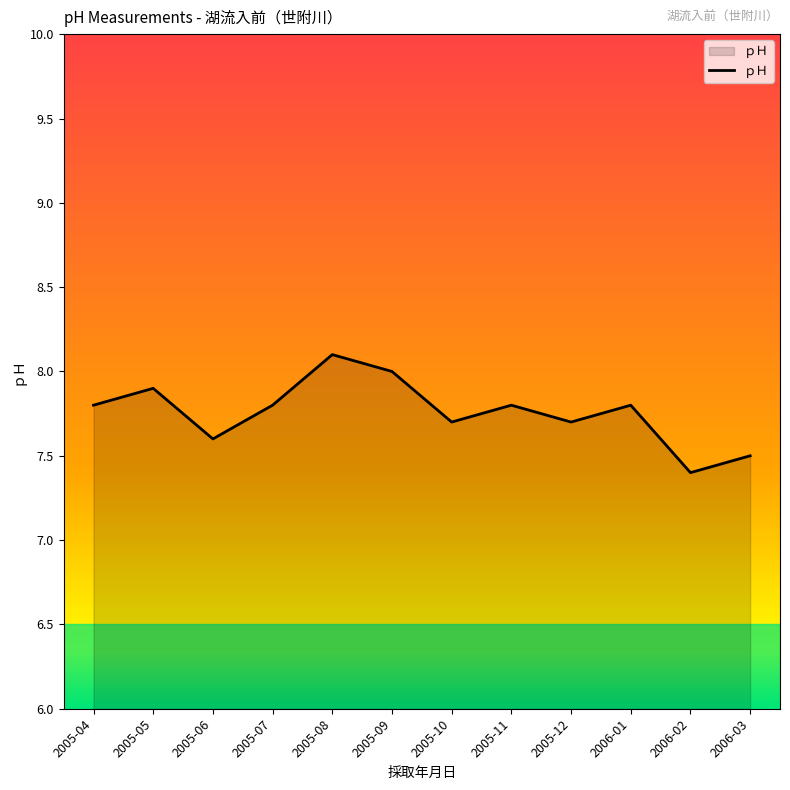

Which label corresponds to the smallest value in the chart?

2006-02